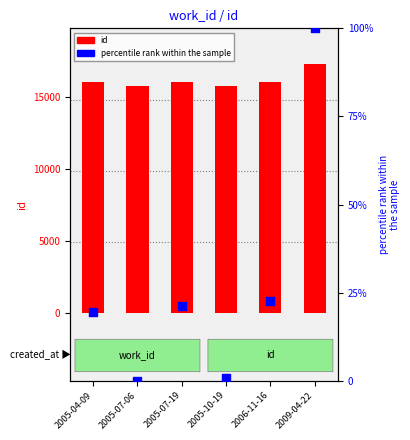

Which series has the largest total across all categories?

id